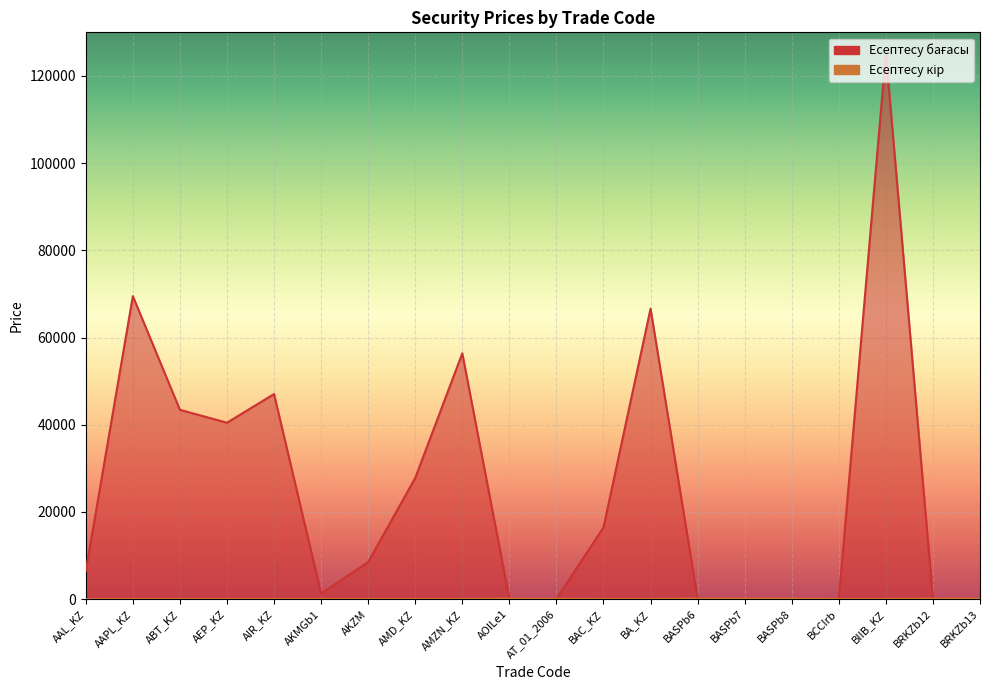

What is the average value of the Есептесу кір series?

32.2